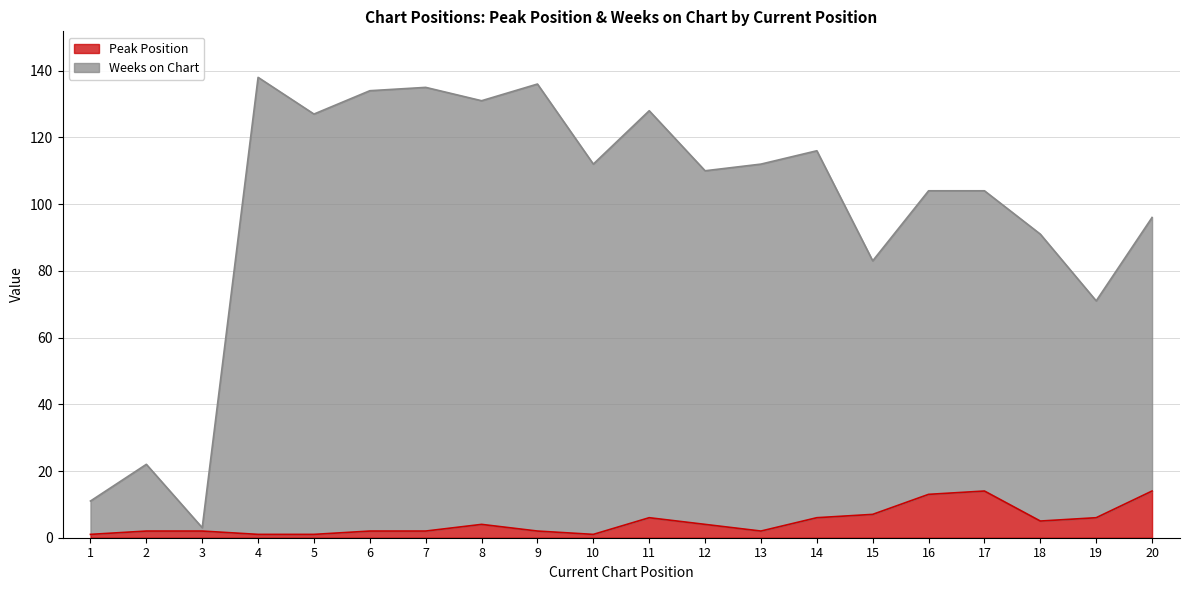

The Peak Position series shows 3 at 8. True or false?

False